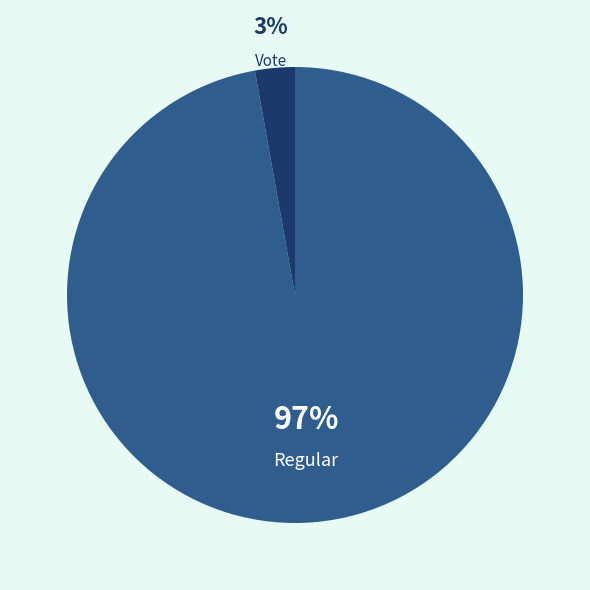

To the nearest percent, what is the average slice percentage?

50%